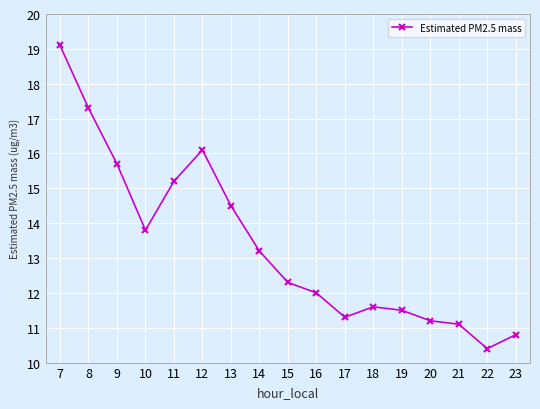

How many interior local peaks (higher than both neighbors) does the data have?

2